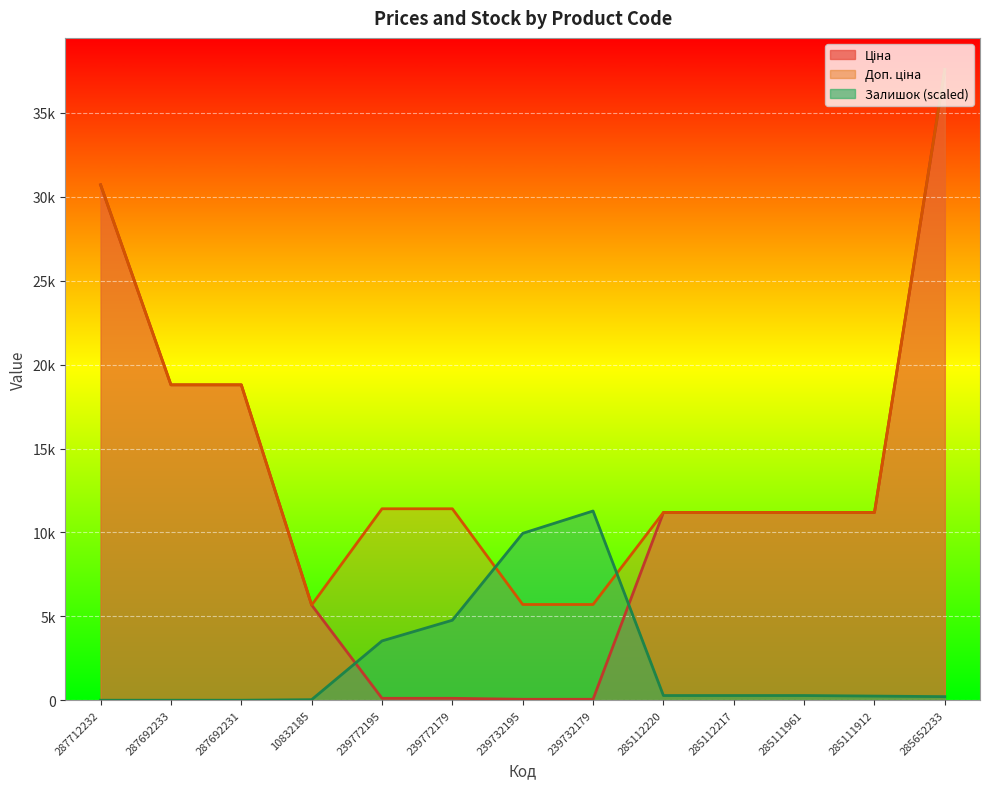

What is the average value of the Доп. ціна series?

14658.5